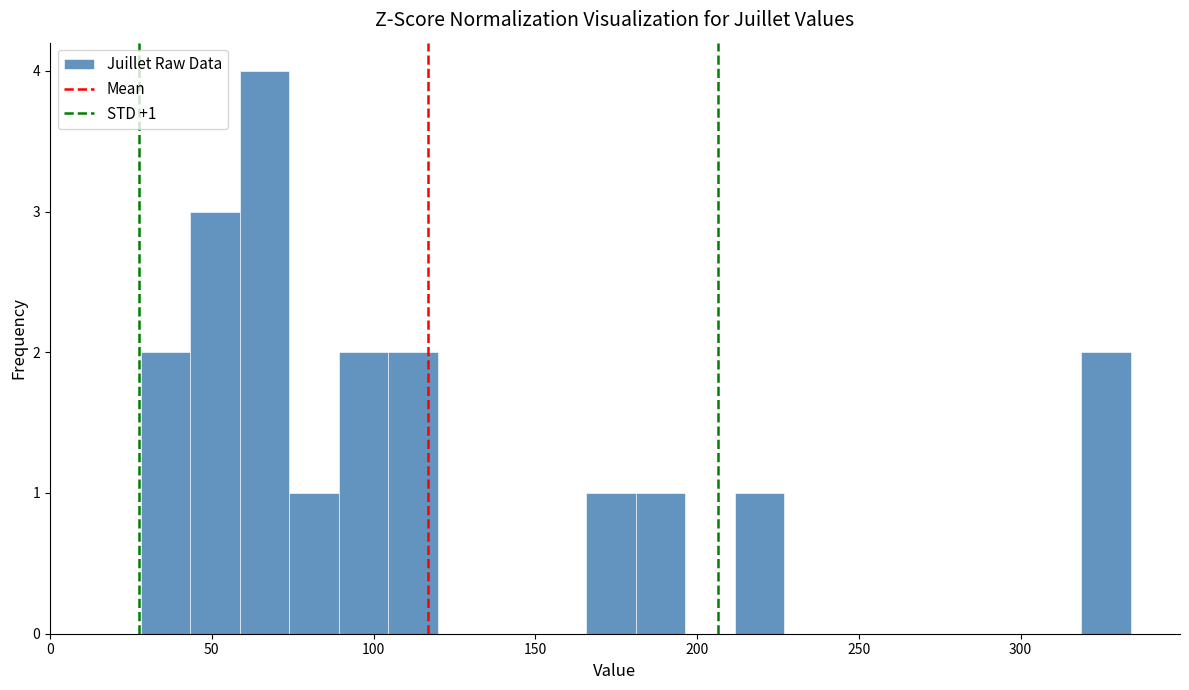

Around what value on the x-axis is the tallest bar? Give the approximate position of its centre, as read against the axis.

65